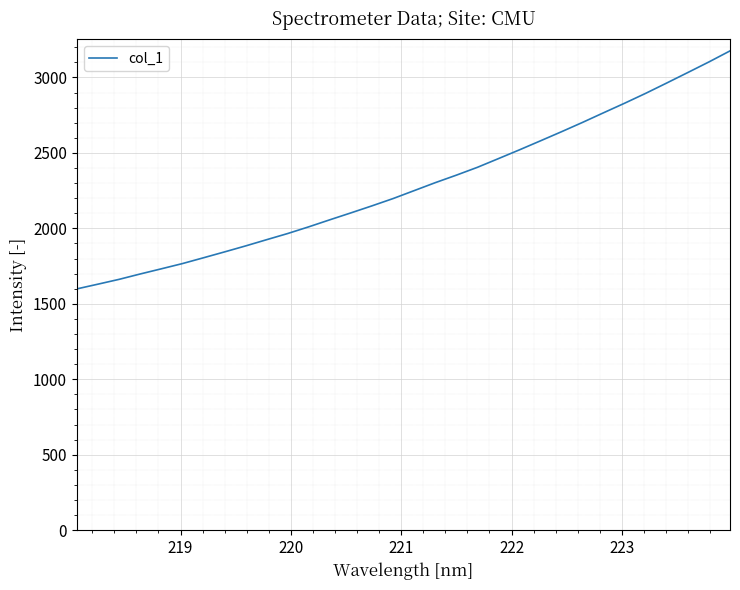

How many lines are shown in the chart?

1